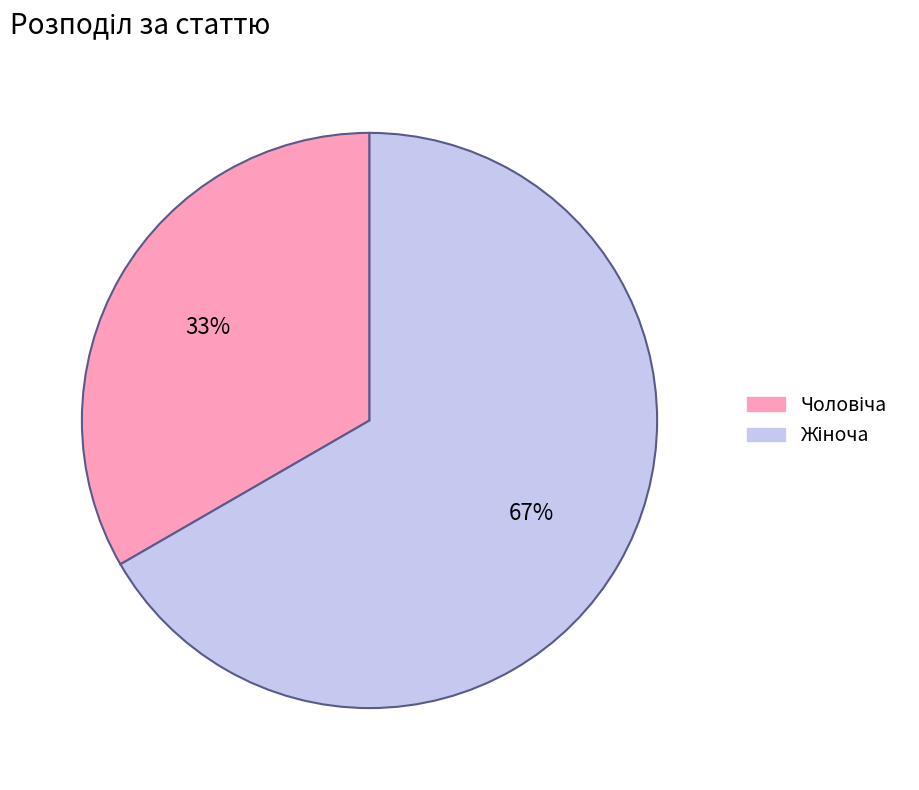

Does any single category account for the majority?

Yes